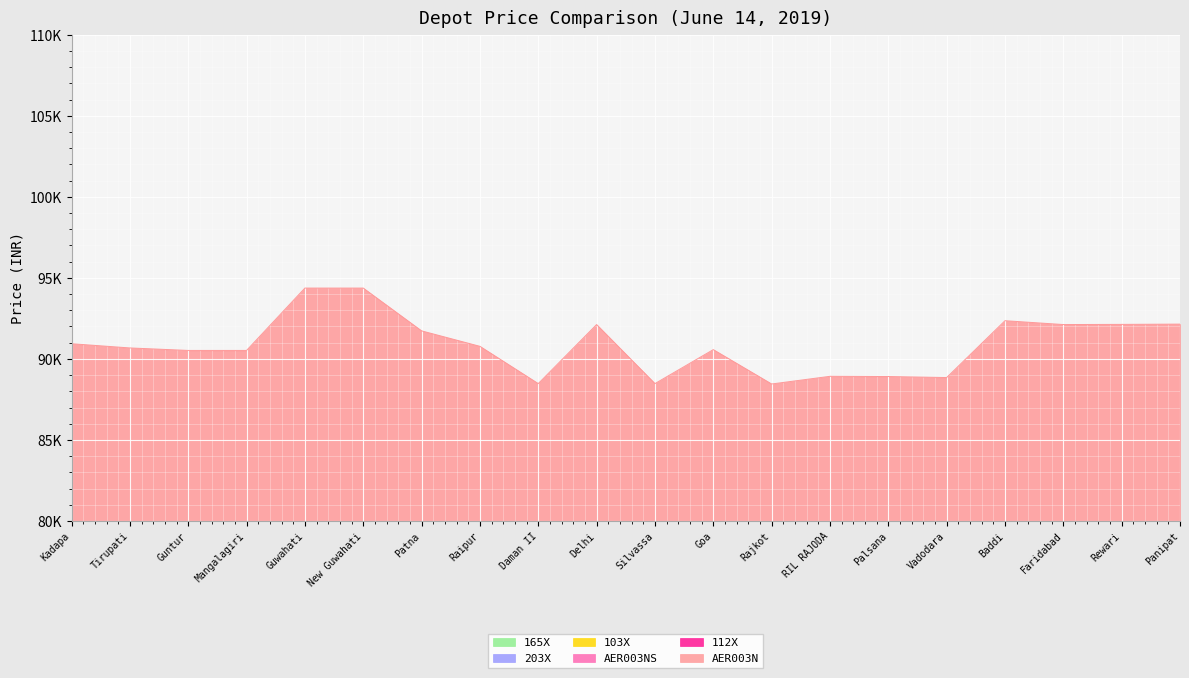

In 103X, how many points are higher than both neighbors (excluding endpoints)?

5